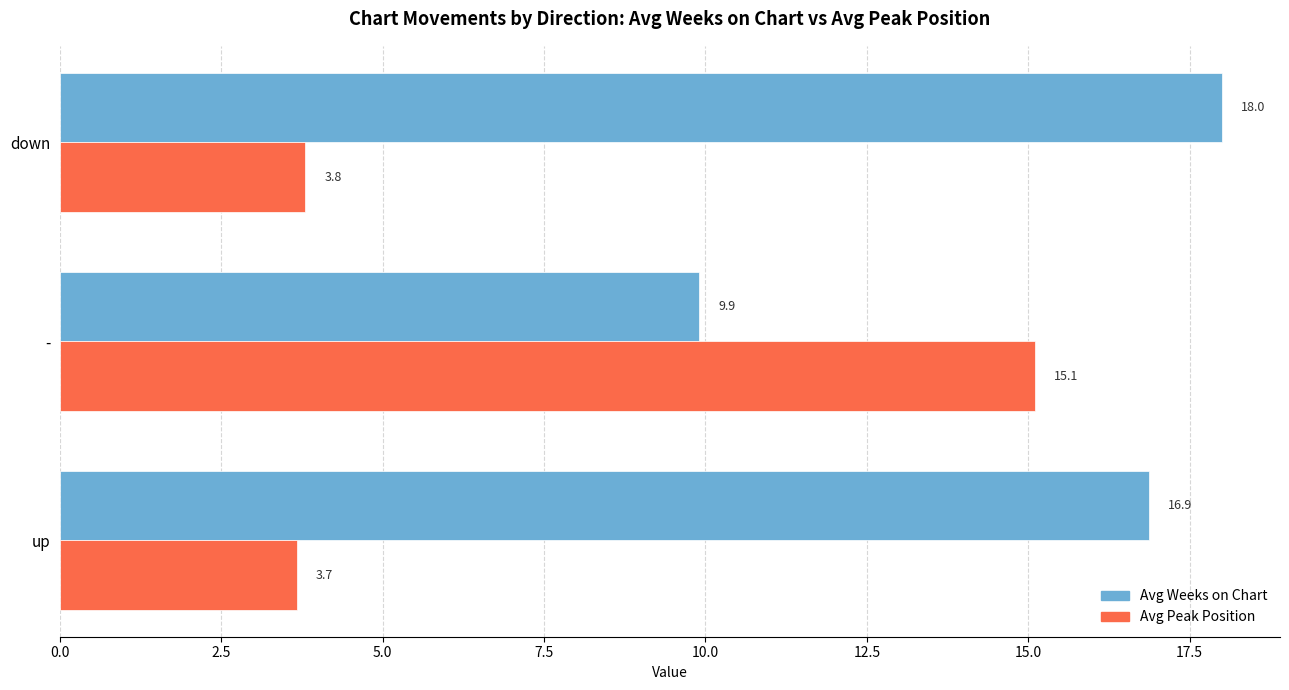

Which series has the largest total across all categories?

Avg Weeks on Chart